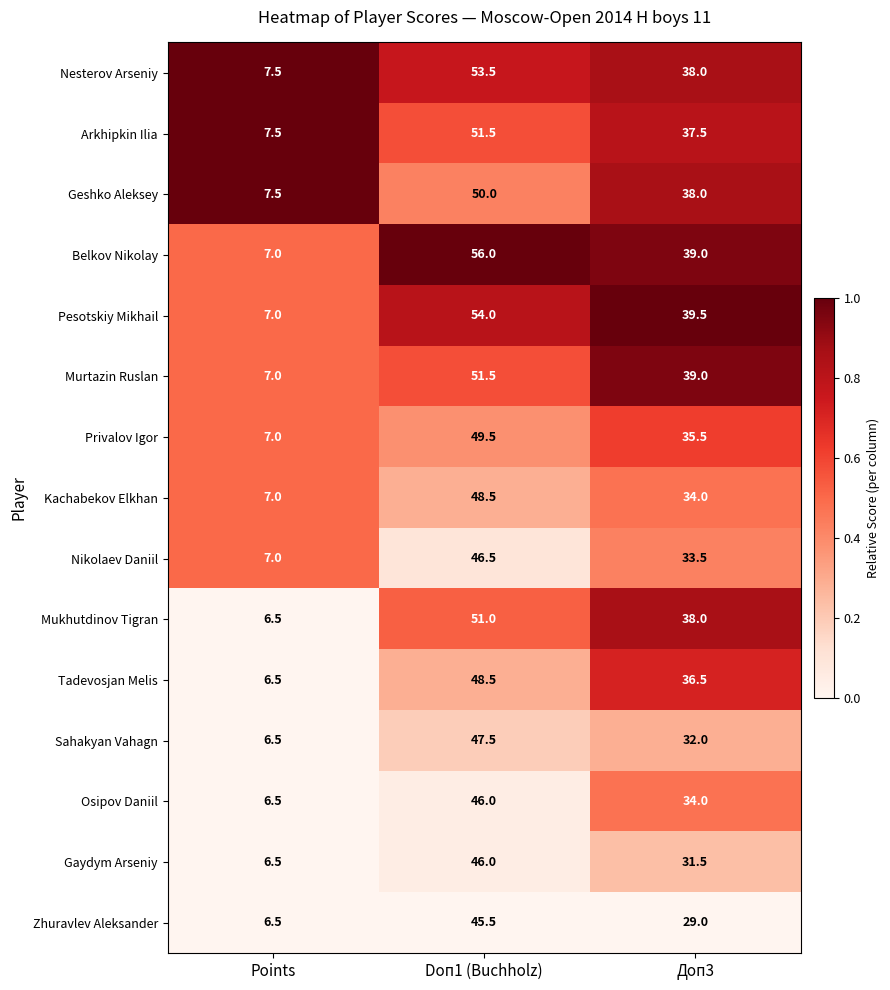

What is the spread (max minus min) of values at Doп1 (Buchholz)?

10.5